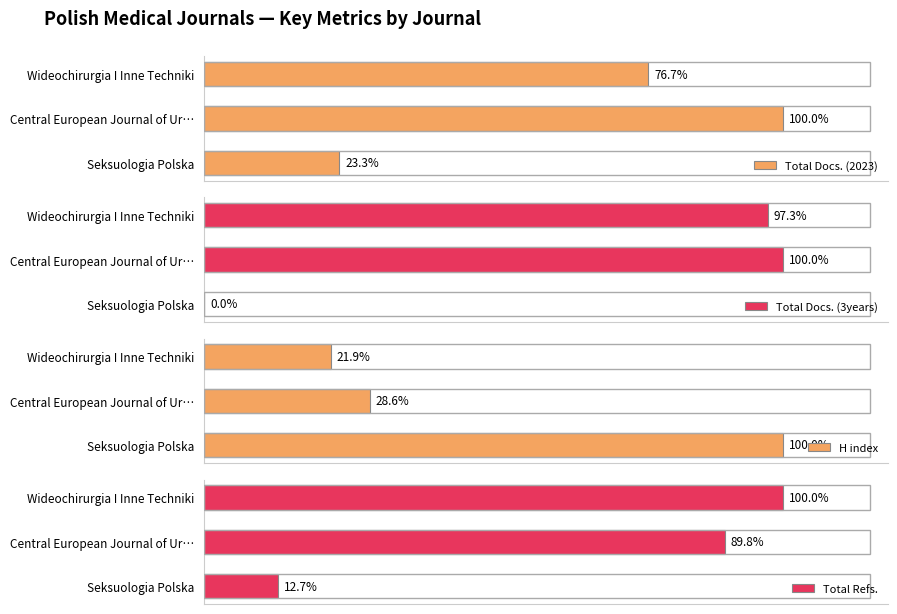

How many data points in Total Refs. are above 212?

1